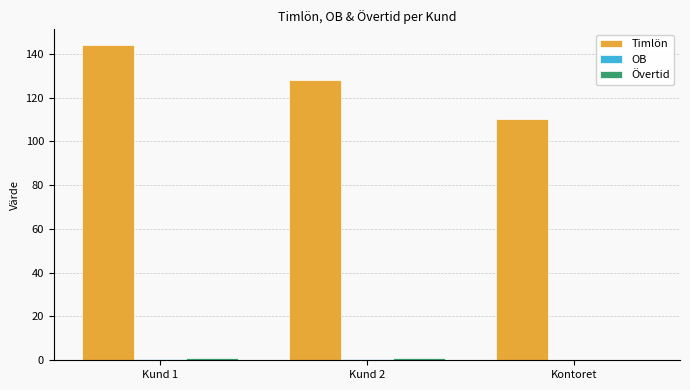

Between Kund 2 and Kontoret, which series saw the biggest shift?

Timlön